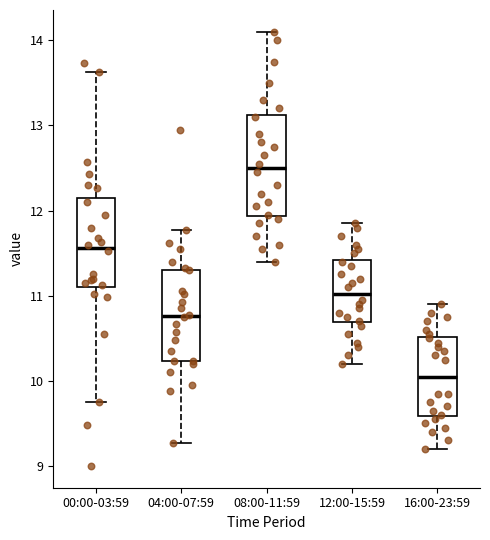

Reading left to right, transcribe this box plot: for each box, give where its median line is, the range the box spans, and where its two whiskers end, as read against the y-axis. The values are not printed on the chart, so give them approximately, as read against the axis.

00:00-03:59: median 11.6, box 11.1 to 12.1, whiskers 9.8 to 13.6
04:00-07:59: median 10.8, box 10.2 to 11.3, whiskers 9.3 to 11.8
08:00-11:59: median 12.5, box 11.9 to 13.1, whiskers 11.4 to 14.1
12:00-15:59: median 11.0, box 10.7 to 11.4, whiskers 10.2 to 11.9
16:00-23:59: median 10.1, box 9.6 to 10.5, whiskers 9.2 to 10.9